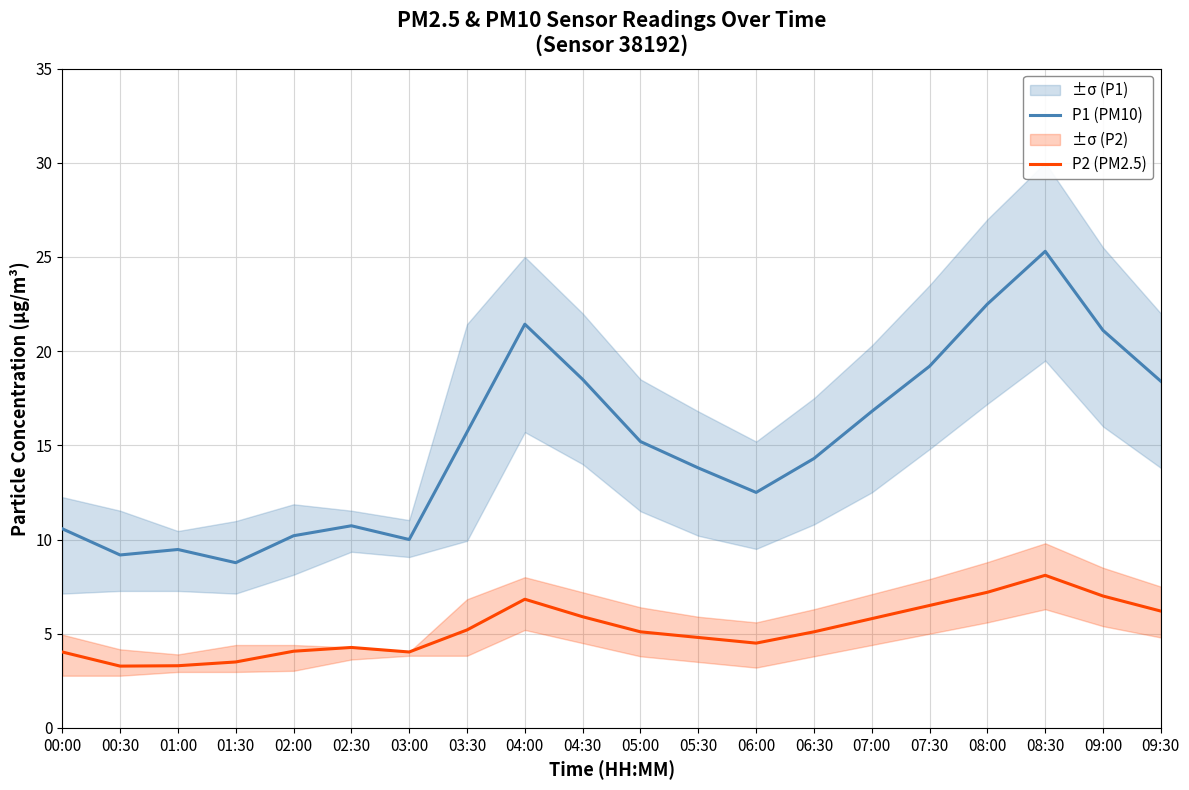

Rank the series by their average value, from highest to lowest.

P1 (PM10), P2 (PM2.5)